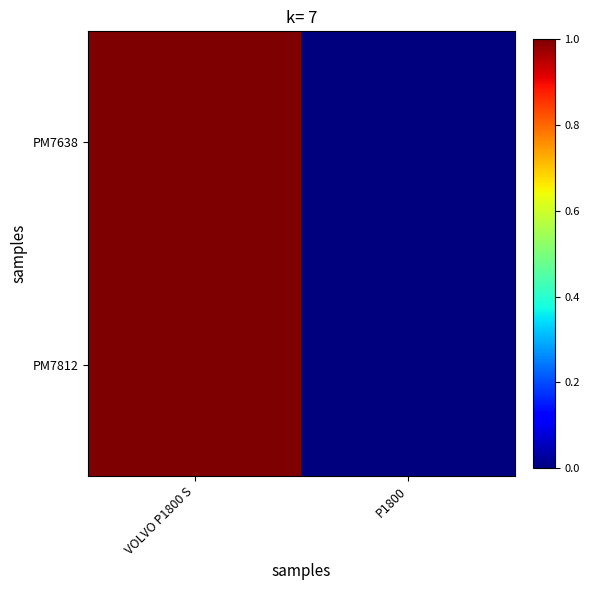

Reading left to right, what are all the values shown in this chart?

PM7638: VOLVO P1800 S=1.0	P1800=0.0
PM7812: VOLVO P1800 S=1.0	P1800=0.0